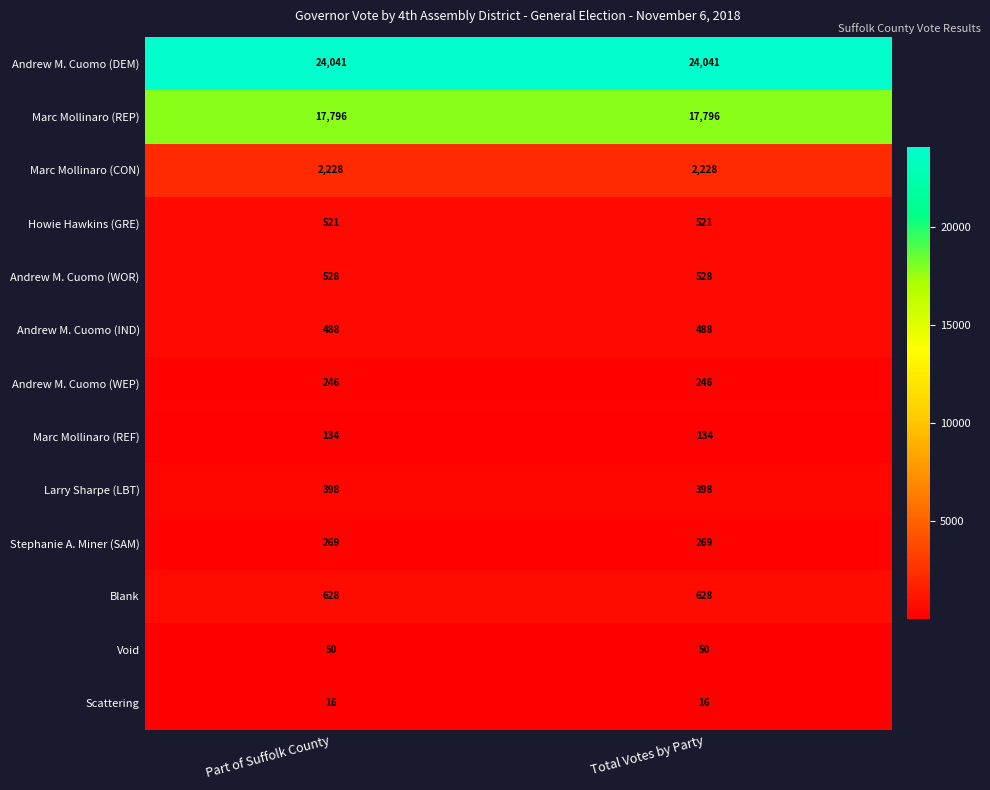

What is the total value across all series at Part of Suffolk County?

47343